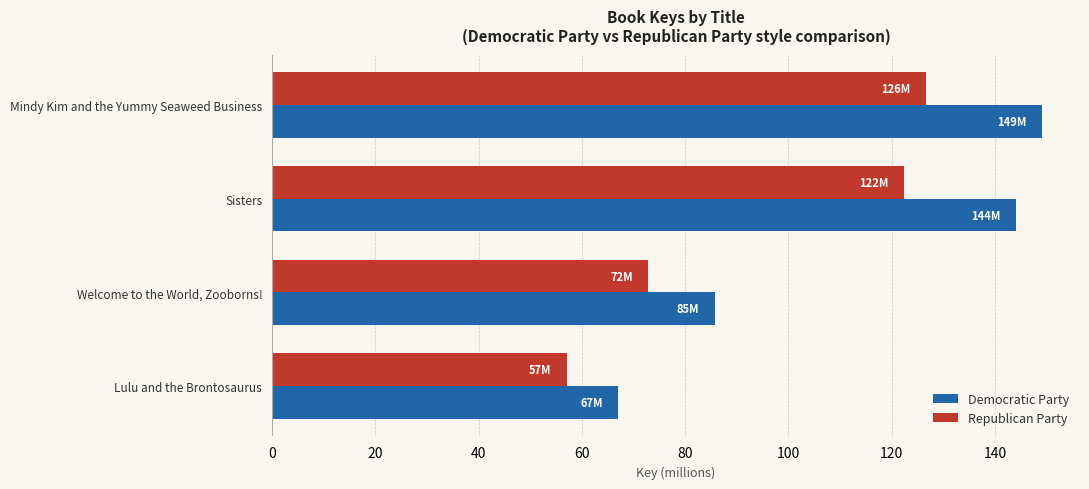

What is the sum of all Democratic Party values?

445.9